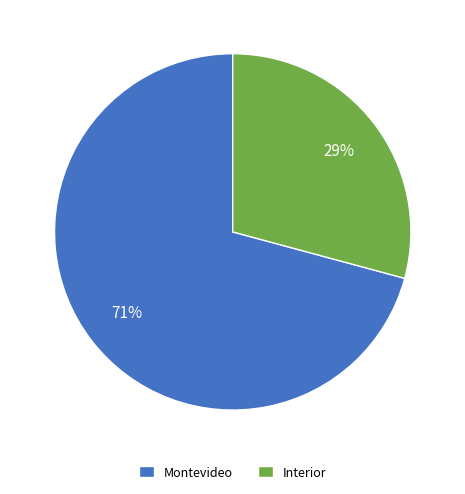

How many segments does this pie chart have?

2